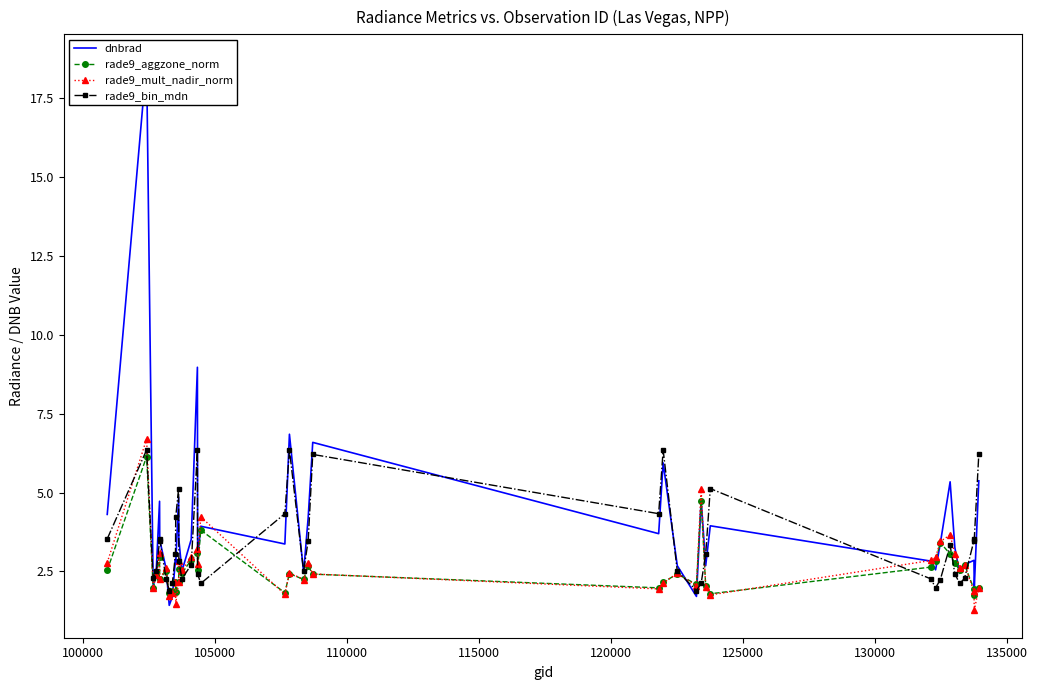

How many values in the rade9_aggzone_norm series exceed 2?

30